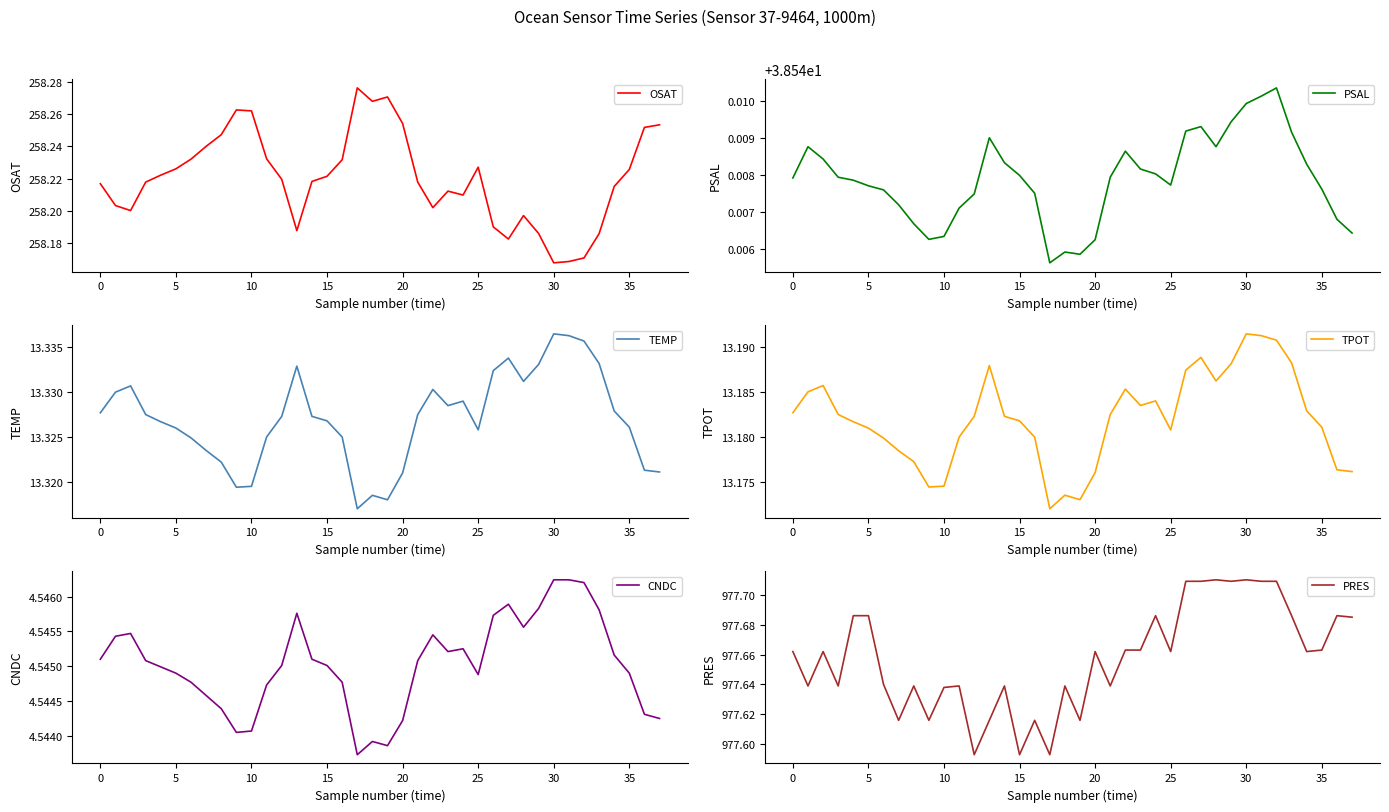

The value of TEMP at 20 is 20.9. True or false?

False